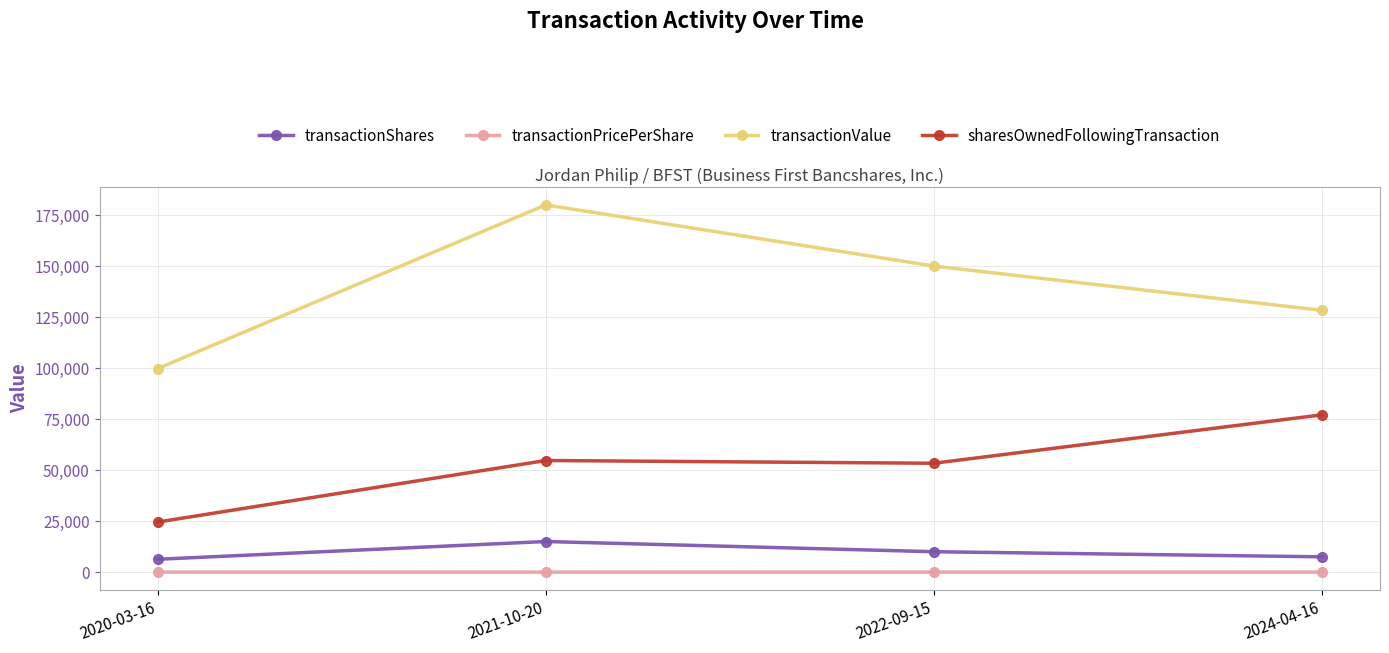

List the labels in order of transactionValue value, smallest first.

2020-03-16, 2024-04-16, 2022-09-15, 2021-10-20